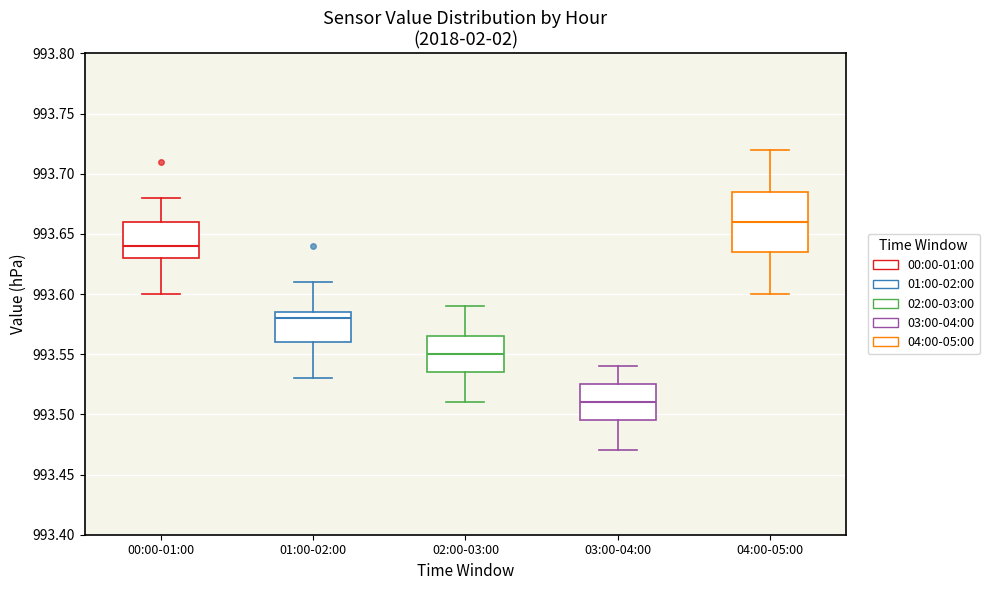

Reading left to right, transcribe this box plot: for each box, give where its median line is, the range the box spans, and where its two whiskers end, as read against the y-axis. The values are not printed on the chart, so give them approximately, as read against the axis.

00:00-01:00: median 993.640, box 993.630 to 993.660, whiskers 993.600 to 993.680
01:00-02:00: median 993.580, box 993.560 to 993.585, whiskers 993.530 to 993.610
02:00-03:00: median 993.550, box 993.535 to 993.565, whiskers 993.510 to 993.590
03:00-04:00: median 993.510, box 993.495 to 993.525, whiskers 993.470 to 993.540
04:00-05:00: median 993.660, box 993.635 to 993.685, whiskers 993.600 to 993.720